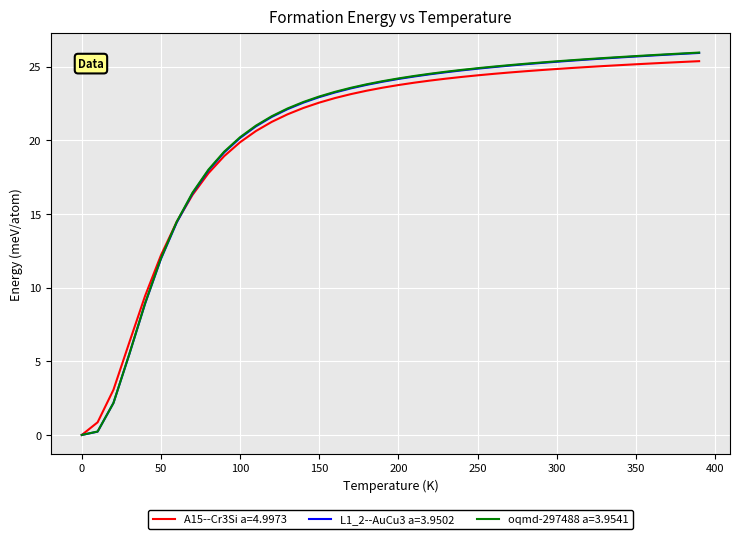

Which series has the largest range (max minus min)?

oqmd-297488 a=3.9541